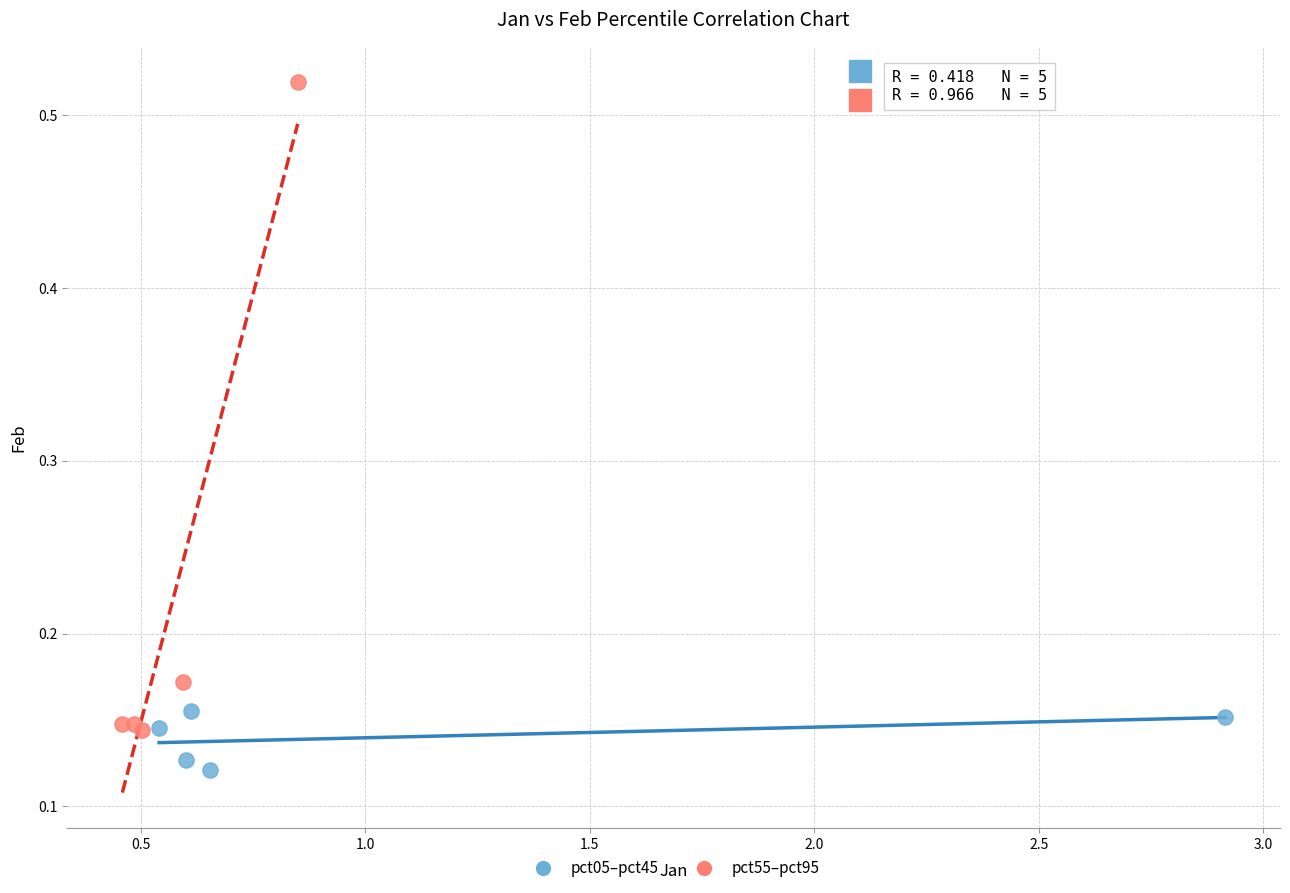

Which series contains the highest Y value?

pct55–pct95